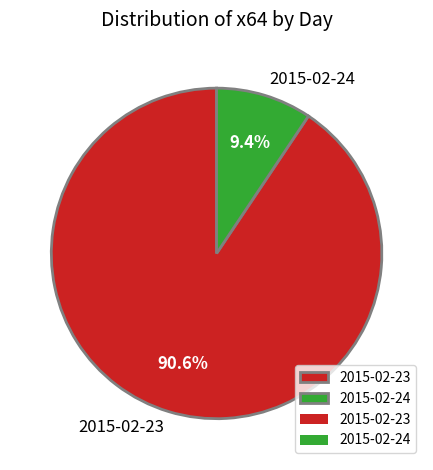

True or false: 2015-02-23 accounts for 91% of the total.

True